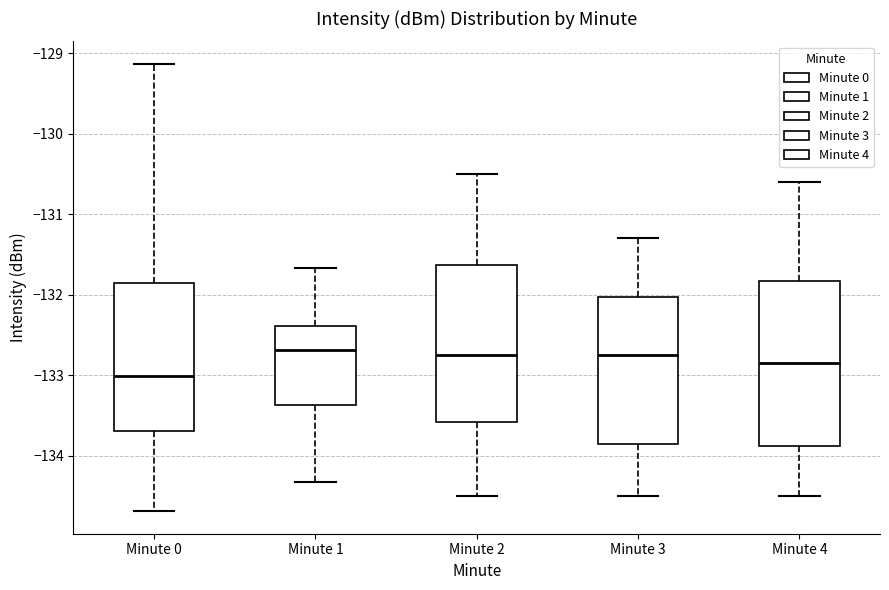

Reading left to right, transcribe this box plot: for each box, give where its median line is, the range the box spans, and where its two whiskers end, as read against the y-axis. The values are not printed on the chart, so give them approximately, as read against the axis.

Minute 0: median -133.0, box -133.7 to -131.8, whiskers -134.7 to -129.1
Minute 1: median -132.7, box -133.4 to -132.4, whiskers -134.3 to -131.7
Minute 2: median -132.7, box -133.6 to -131.6, whiskers -134.5 to -130.5
Minute 3: median -132.7, box -133.8 to -132.0, whiskers -134.5 to -131.3
Minute 4: median -132.8, box -133.9 to -131.8, whiskers -134.5 to -130.6